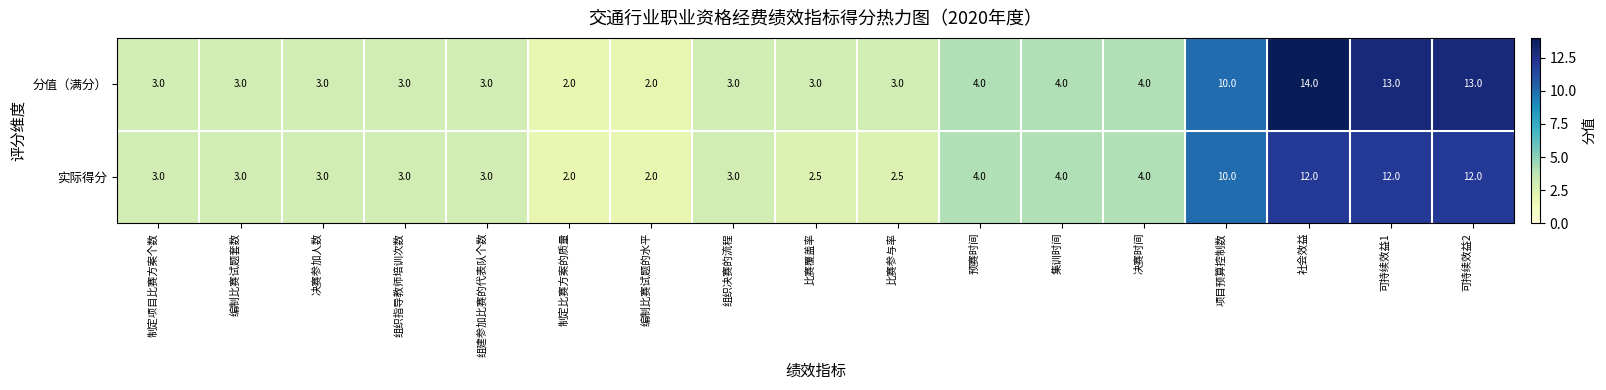

What is the approximate value of 分值（满分） at 可持续效益2?

13.0